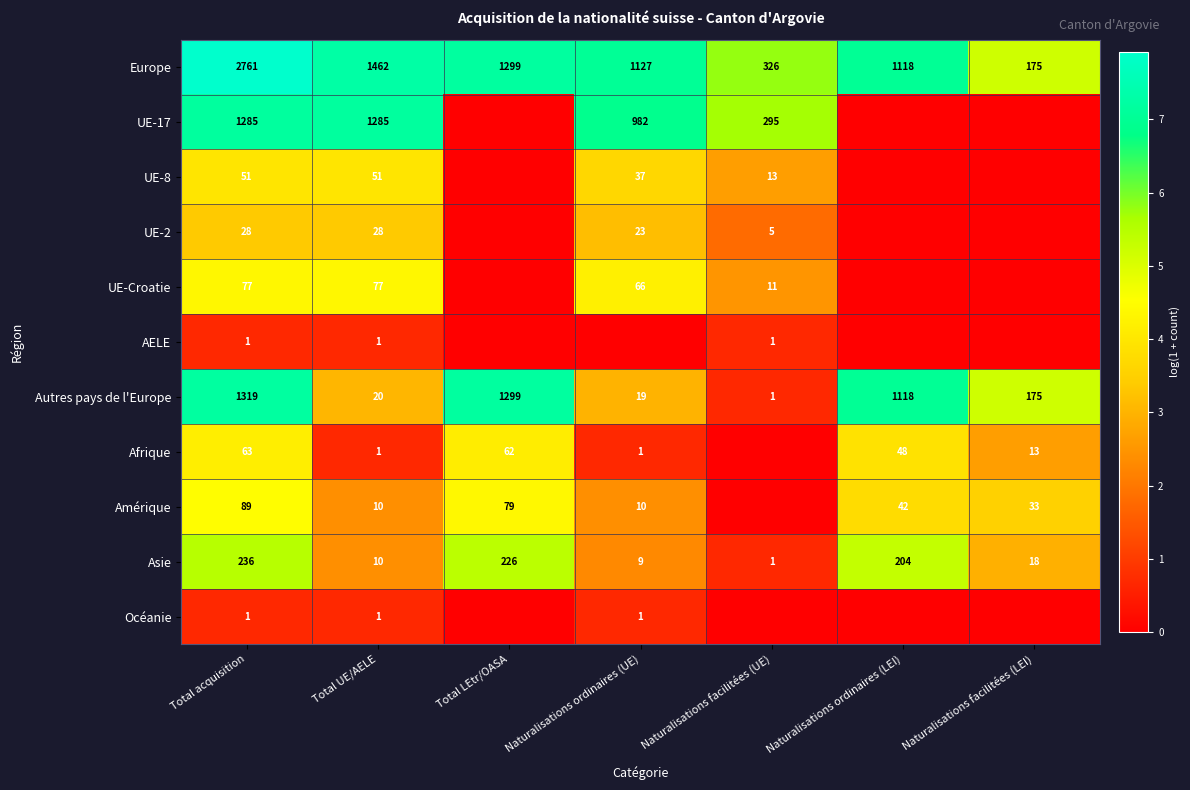

At which label does Autres pays de l'Europe reach its minimum?

Naturalisations facilitées (UE)